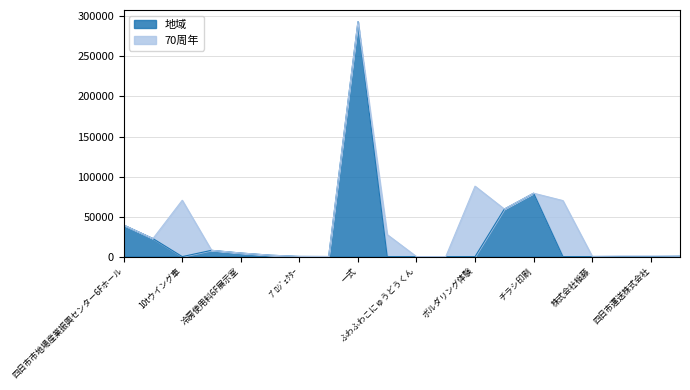

Does the chart have visible grid lines?

Yes